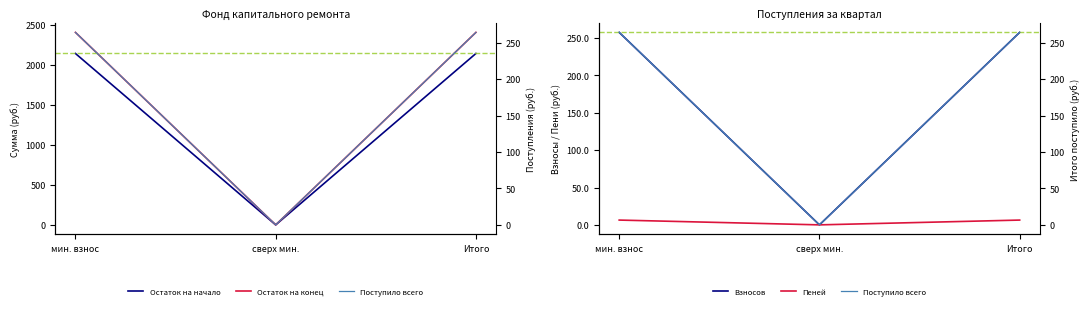

At which category is the sum across all series the highest?

мин. взнос